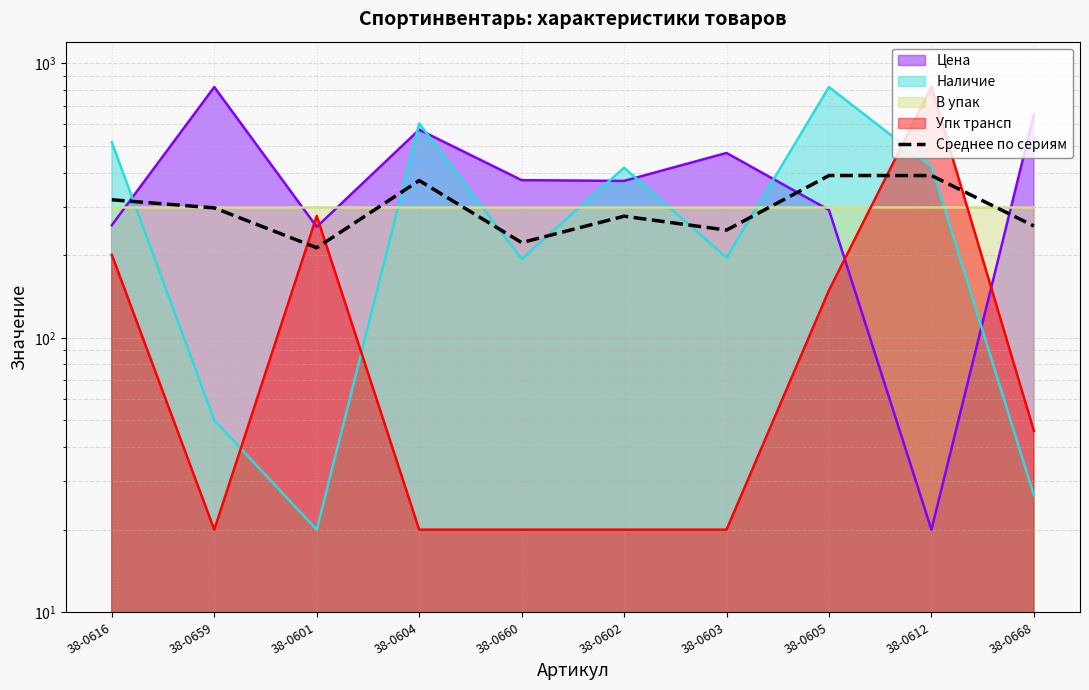

Reading left to right, what are all the values shown in this chart?

318.5	297.5	212.9	374.3	222.3	277.4	246.9	390.3	390.3	255.6